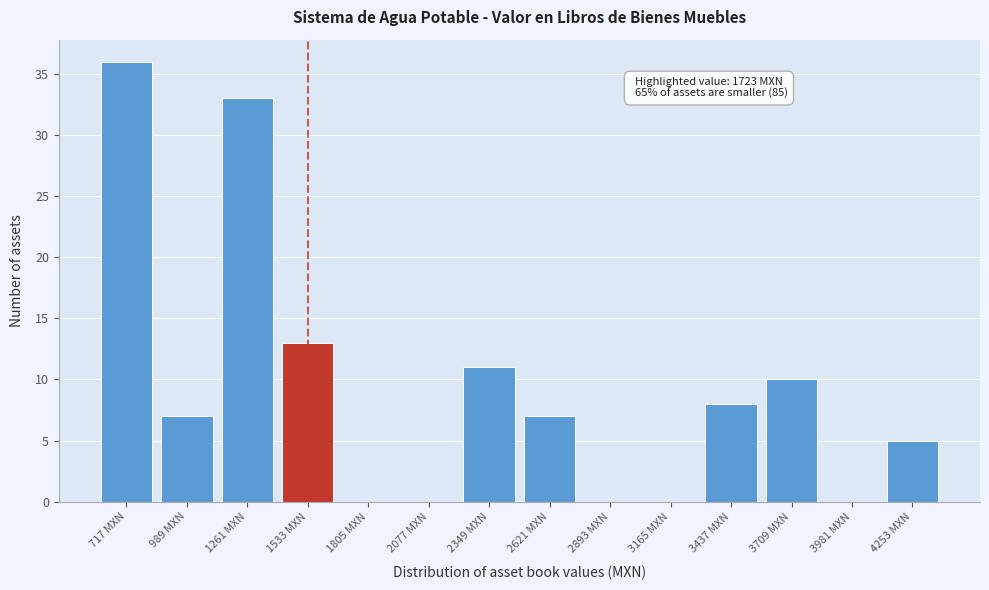

Reading left to right, extract all data points from this chart.

717 MXN=36	989 MXN=7	1261 MXN=33	1533 MXN=13	1805 MXN=0	2077 MXN=0	2349 MXN=11	2621 MXN=7	2893 MXN=0	3165 MXN=0	3437 MXN=8	3709 MXN=10	3981 MXN=0	4253 MXN=5